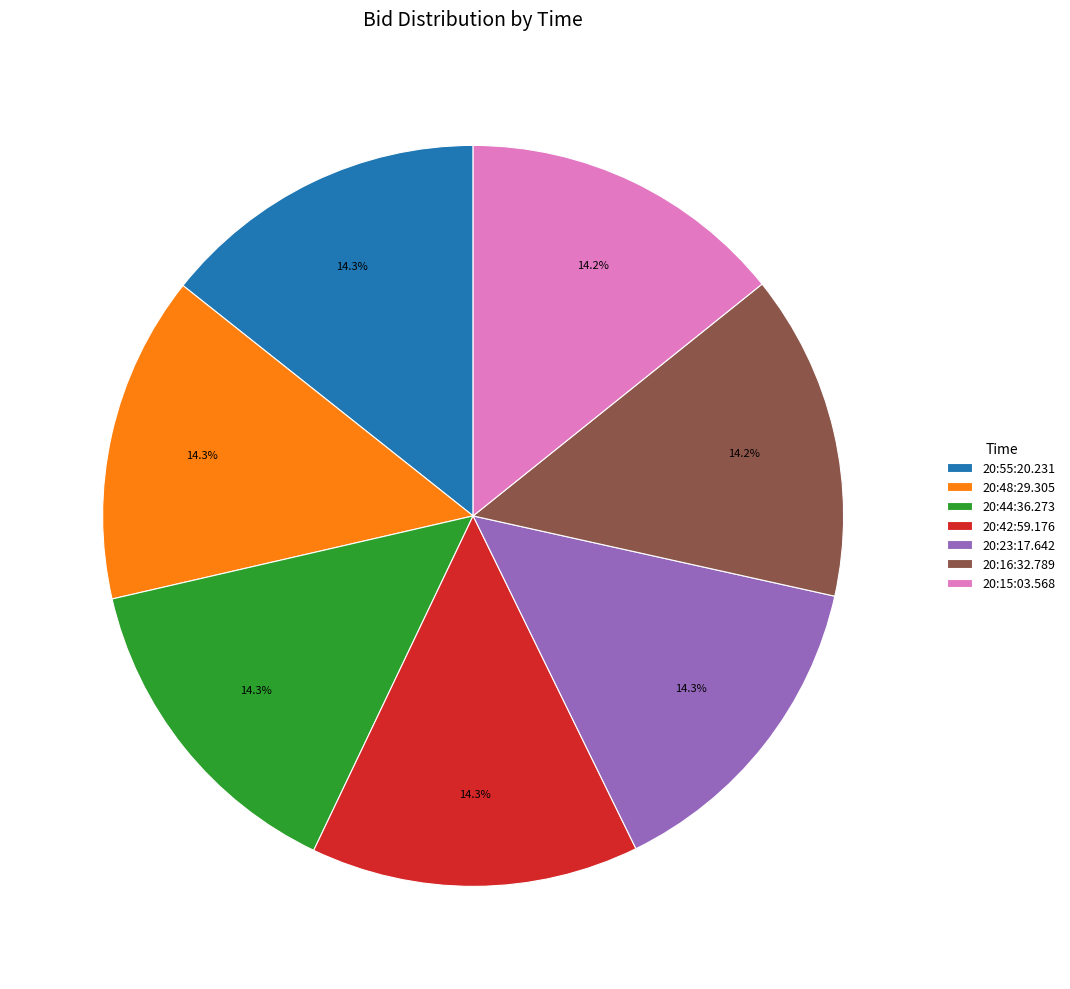

What is the ratio of the value at 20:23:17.642 to the value at 20:48:29.305?

1.0